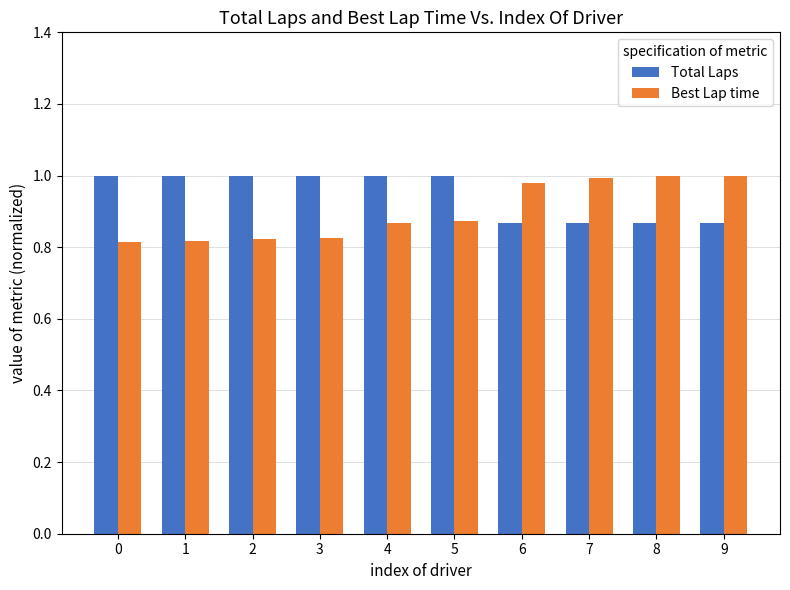

Rank the series at 1 from lowest to highest value.

Best Lap time, Total Laps